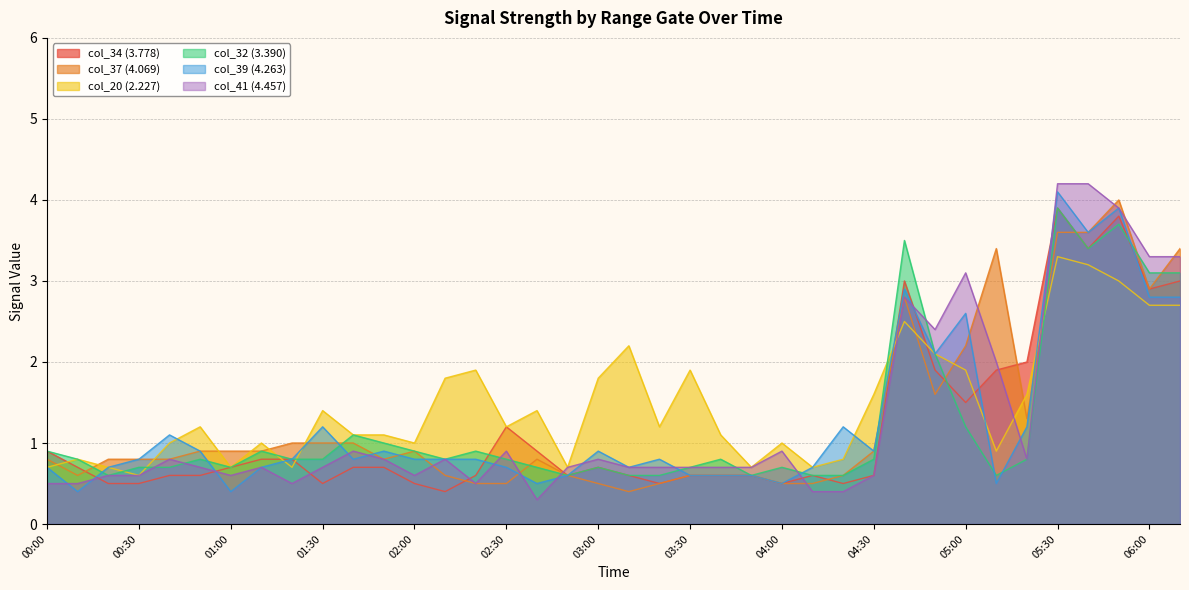

Reading left to right, list all the values displayed in this chart.

col_34 (3.778): 0.9	0.7	0.5	0.5	0.6	0.6	0.7	0.8	0.8	0.5	0.7	0.7	0.5	0.4	0.6	1.2	0.9	0.6	0.7	0.6	0.5	0.6	0.6	0.6	0.5	0.6	0.5	0.6	3.0	1.9	1.5	1.9	2.0	3.9	3.4	3.8	2.9	3.0
col_37 (4.069): 0.8	0.6	0.8	0.8	0.8	0.9	0.9	0.9	1.0	1.0	1.0	0.8	0.9	0.6	0.5	0.5	0.8	0.6	0.5	0.4	0.5	0.6	0.6	0.6	0.5	0.5	0.6	0.9	2.8	1.6	2.2	3.4	1.3	3.6	3.6	4.0	2.9	3.4
col_20 (2.227): 0.7	0.8	0.7	0.6	1.0	1.2	0.7	1.0	0.7	1.4	1.1	1.1	1.0	1.8	1.9	1.2	1.4	0.7	1.8	2.2	1.2	1.9	1.1	0.7	1.0	0.7	0.8	1.6	2.5	2.1	1.9	0.9	1.6	3.3	3.2	3.0	2.7	2.7
col_32 (3.390): 0.9	0.8	0.6	0.7	0.7	0.8	0.7	0.9	0.8	0.8	1.1	1.0	0.9	0.8	0.9	0.8	0.7	0.6	0.7	0.6	0.6	0.7	0.8	0.6	0.7	0.6	0.6	0.8	3.5	2.1	1.2	0.6	0.8	3.9	3.4	3.7	3.1	3.1
col_39 (4.263): 0.7	0.4	0.7	0.8	1.1	0.9	0.4	0.7	0.8	1.2	0.8	0.9	0.8	0.8	0.8	0.7	0.5	0.6	0.9	0.7	0.8	0.6	0.6	0.6	0.5	0.7	1.2	0.9	2.9	2.1	2.6	0.5	1.2	4.1	3.6	3.9	2.8	2.8
col_41 (4.457): 0.5	0.5	0.6	0.6	0.8	0.7	0.6	0.7	0.5	0.7	0.9	0.8	0.6	0.8	0.5	0.9	0.3	0.7	0.8	0.7	0.7	0.7	0.7	0.7	0.9	0.4	0.4	0.6	2.8	2.4	3.1	2.0	0.8	4.2	4.2	3.9	3.3	3.3